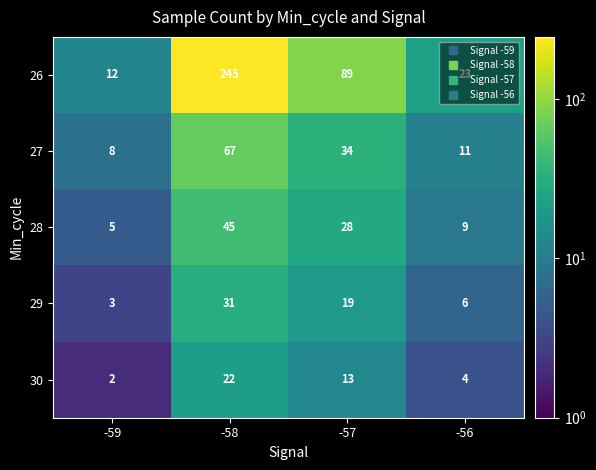

At which label does 26 first exceed 89?

-58